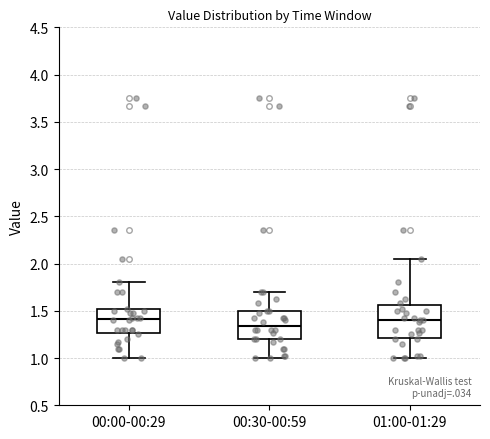

Where does the upper whisker of the box for 00:30-00:59 end on the y-axis? The values are not printed on the chart, so give them approximately, as read against the axis.

1.70